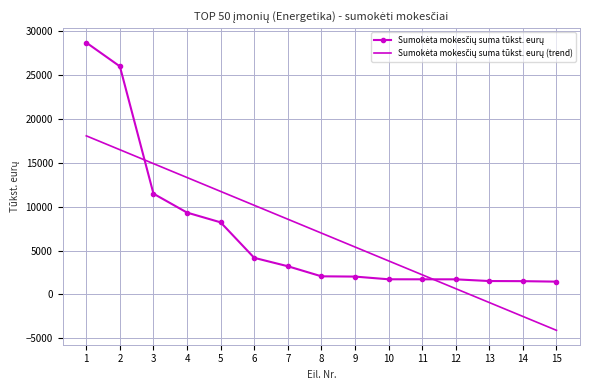

What is the total value across all series at 3?

26409.7